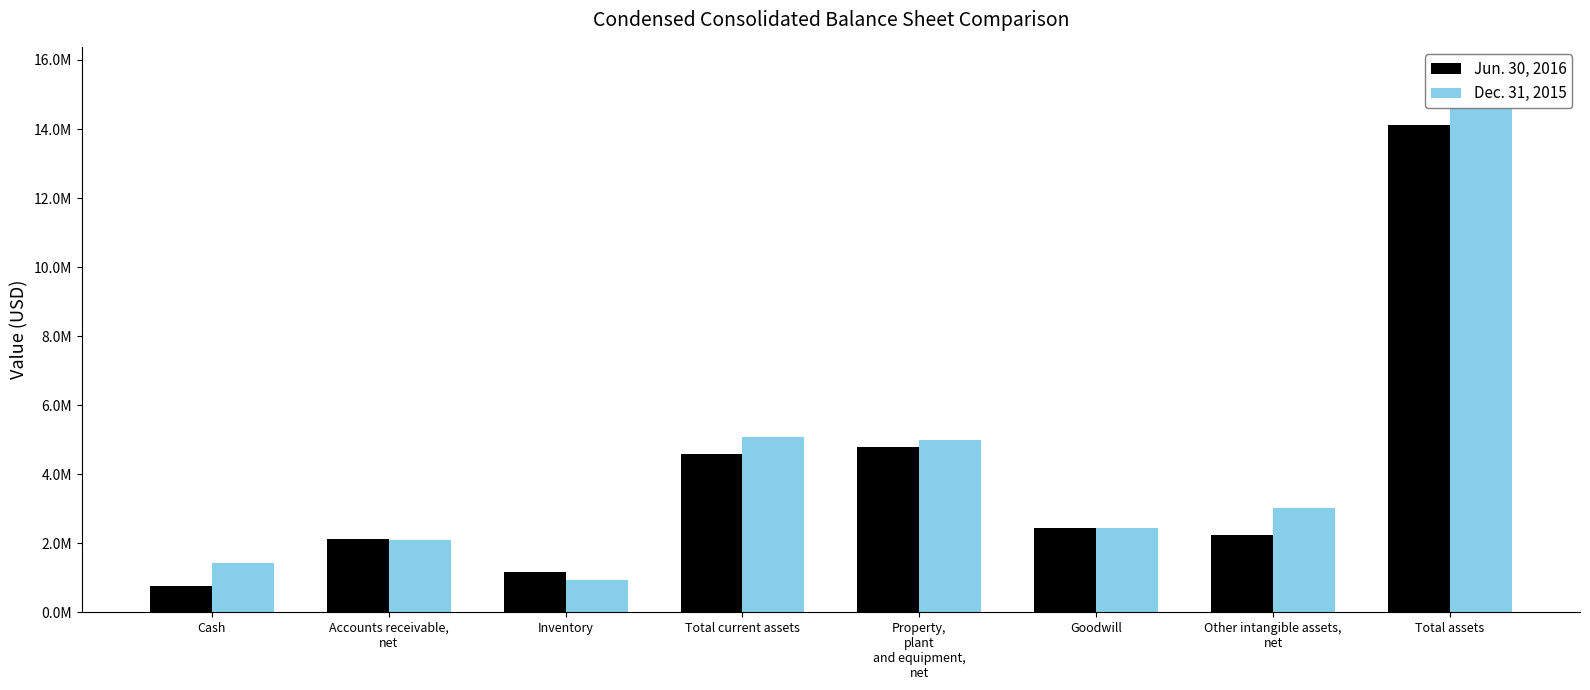

What is the smallest value displayed?

771239